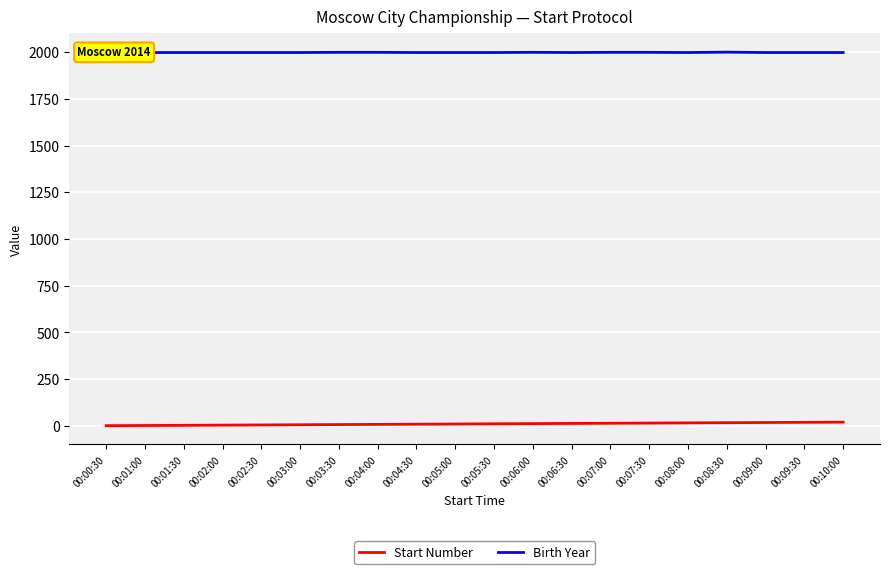

Is it true that Start Number equals 3 at 00:01:30?

True